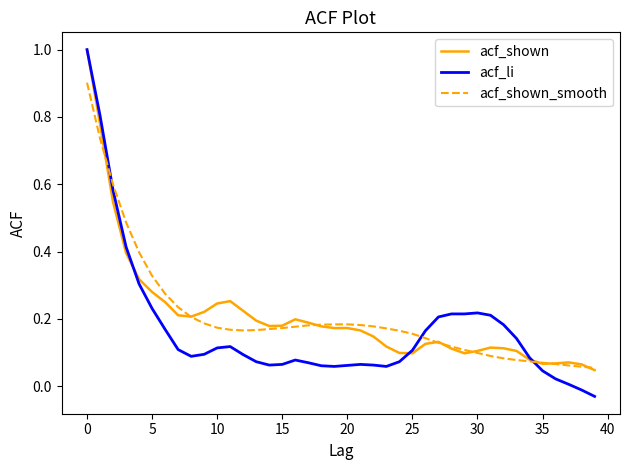

What is the greatest value displayed?

1.0